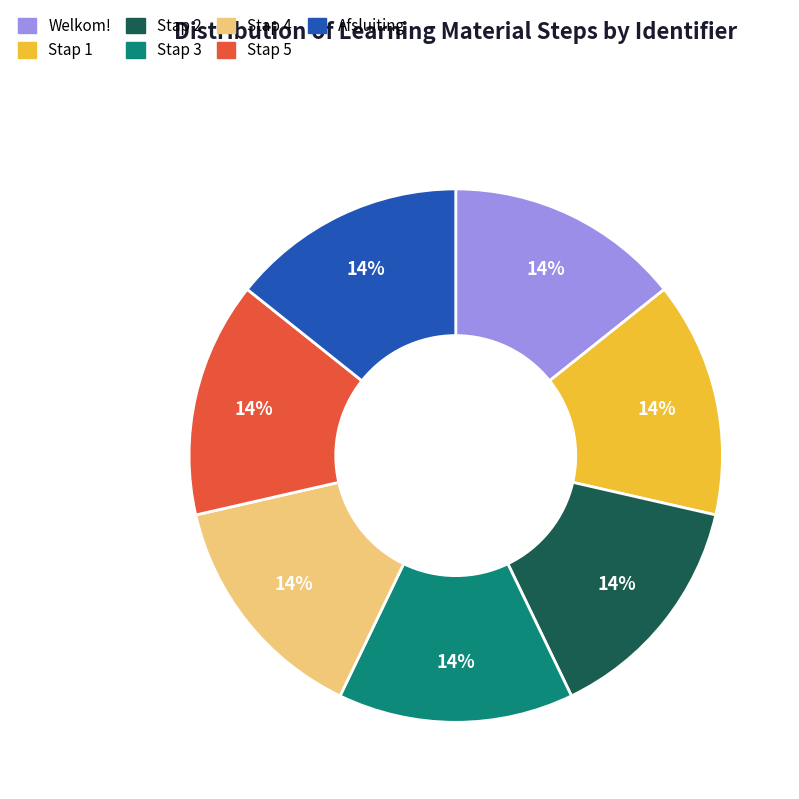

To the nearest percent, what portion does Stap 2 represent?

14%